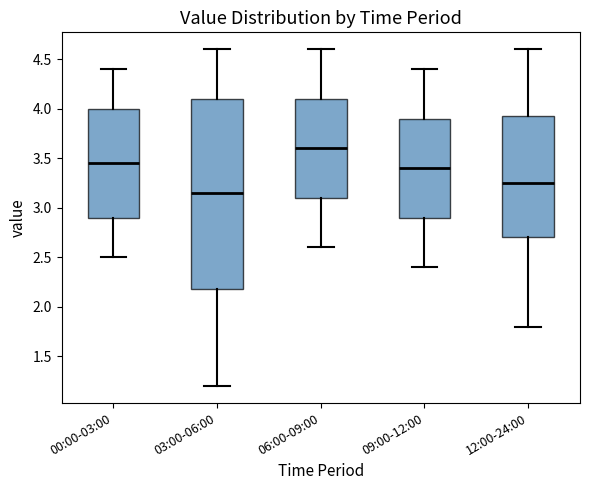

Where does the upper whisker of the box for 09:00-12:00 end on the y-axis? The values are not printed on the chart, so give them approximately, as read against the axis.

4.40